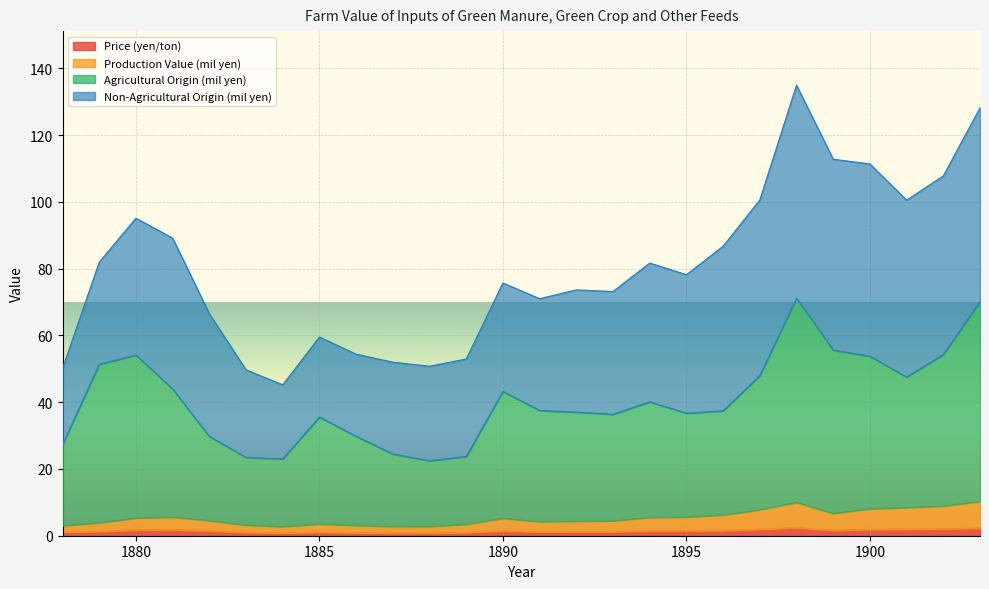

What are all the series names shown in the legend?

Price (yen/ton), Production Value (mil yen), Agricultural Origin (mil yen), Non-Agricultural Origin (mil yen)